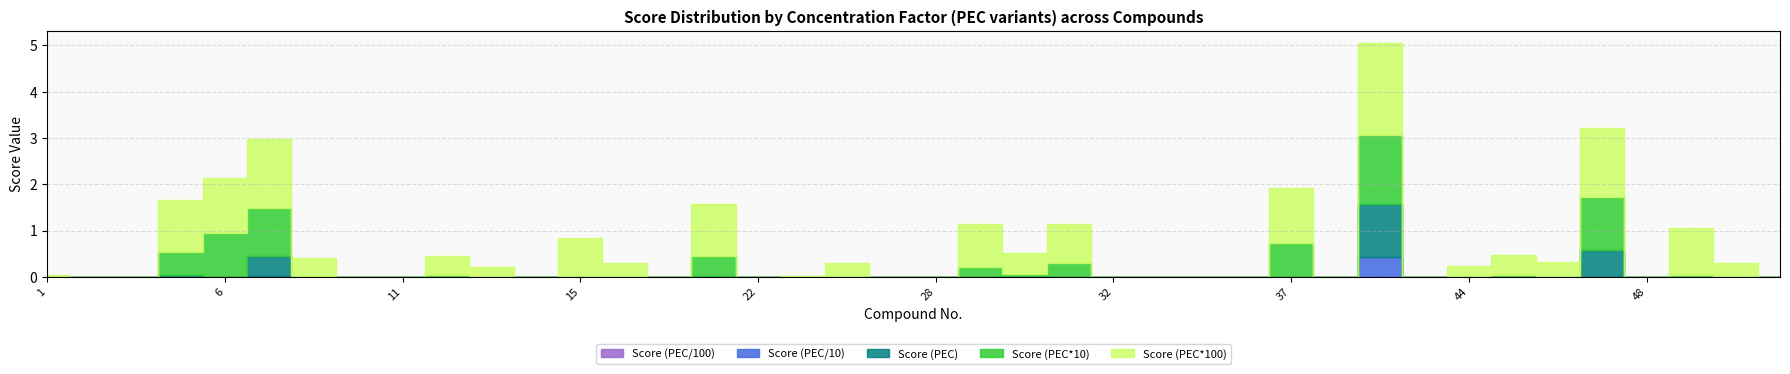

Reading left to right, transcribe all the data shown in this chart.

Score (PEC/100): 1=0.0	2=0.0	3=0.0	4=0.0	6=0.0	7=0.0	9=0.0	10=0.0	11=0.0	12=0.0	13=0.0	14=0.0	15=0.0	18=0.0	19=0.0	21=0.0	22=0.0	24=0.0	25=0.0	27=0.0	28=0.0	29=0.0	30=0.0	31=0.0	32=0.0	34=0.0	35=0.0	36=0.0	37=0.0	39=0.0	40=0.0	43=0.0	44=0.0	45=0.0	46=0.0	47=0.0	48=0.0	49=0.0	50=0.0	51=0.0
Score (PEC/10): 1=0.0	2=0.0	3=0.0	4=0.0	6=0.0	7=0.0	9=0.0	10=0.0	11=0.0	12=0.0	13=0.0	14=0.0	15=0.0	18=0.0	19=0.0	21=0.0	22=0.0	24=0.0	25=0.0	27=0.0	28=0.0	29=0.0	30=0.0	31=0.0	32=0.0	34=0.0	35=0.0	36=0.0	37=0.0	39=0.0	40=0.4	43=0.0	44=0.0	45=0.0	46=0.0	47=0.0	48=0.0	49=0.0	50=0.0	51=0.0
Score (PEC): 1=0.0	2=0.0	3=0.0	4=0.0	6=0.0	7=0.4	9=0.0	10=0.0	11=0.0	12=0.0	13=0.0	14=0.0	15=0.0	18=0.0	19=0.0	21=0.0	22=0.0	24=0.0	25=0.0	27=0.0	28=0.0	29=0.0	30=0.0	31=0.0	32=0.0	34=0.0	35=0.0	36=0.0	37=0.0	39=0.0	40=1.1	43=0.0	44=0.0	45=0.0	46=0.0	47=0.6	48=0.0	49=0.0	50=0.0	51=0.0
Score (PEC*10): 1=0.0	2=0.0	3=0.0	4=0.5	6=0.9	7=1.1	9=0.0	10=0.0	11=0.0	12=0.0	13=0.0	14=0.0	15=0.0	18=0.0	19=0.0	21=0.4	22=0.0	24=0.0	25=0.0	27=0.0	28=0.0	29=0.2	30=0.1	31=0.3	32=0.0	34=0.0	35=0.0	36=0.0	37=0.7	39=0.0	40=1.5	43=0.0	44=0.0	45=0.0	46=0.0	47=1.2	48=0.0	49=0.0	50=0.0	51=0.0
Score (PEC*100): 1=0.0	2=0.0	3=0.0	4=1.1	6=1.2	7=1.5	9=0.4	10=0.0	11=0.0	12=0.4	13=0.2	14=0.0	15=0.8	18=0.3	19=0.0	21=1.1	22=0.0	24=0.0	25=0.3	27=0.0	28=0.0	29=0.9	30=0.5	31=0.8	32=0.0	34=0.0	35=0.0	36=0.0	37=1.2	39=0.0	40=2.0	43=0.0	44=0.2	45=0.4	46=0.3	47=1.5	48=0.0	49=1.0	50=0.3	51=0.0